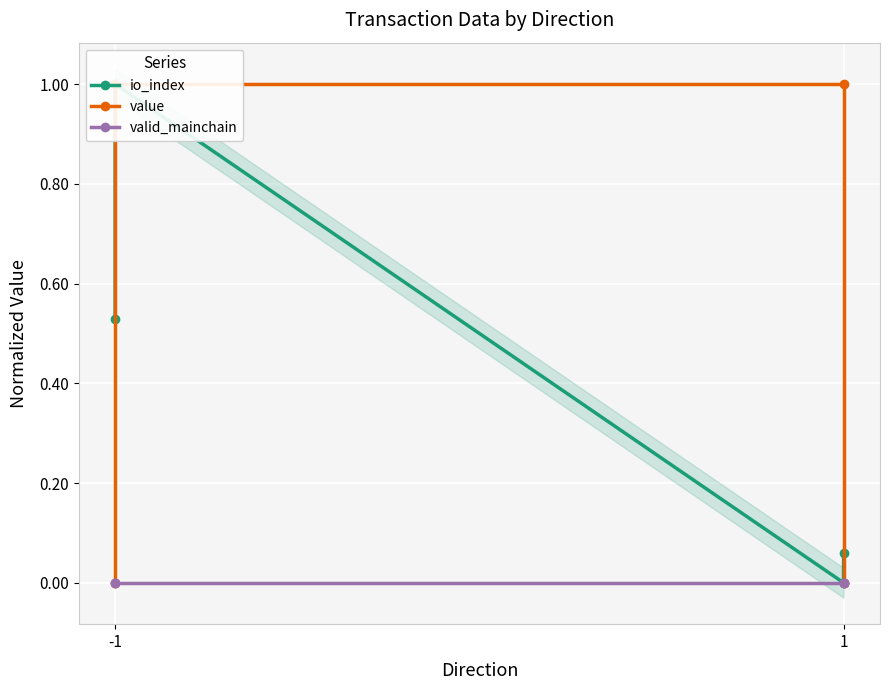

List the series in order of their peak value, highest first.

io_index, value, valid_mainchain